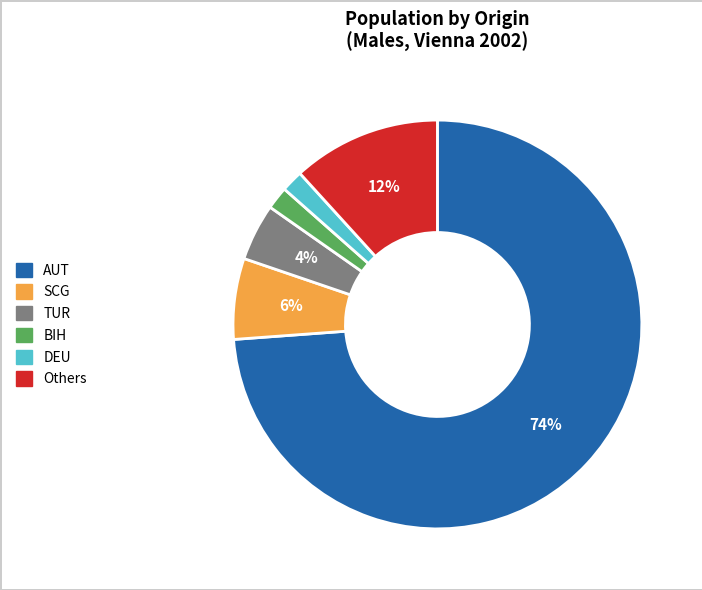

To the nearest percent, what is the average slice percentage?

17%